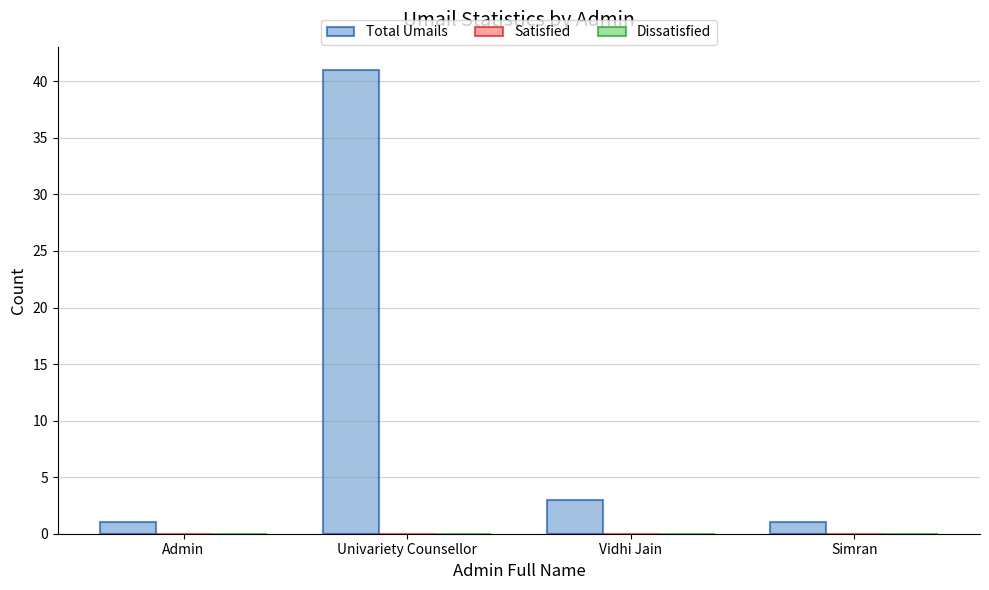

What is the label of the 1st bar from the right?

Simran